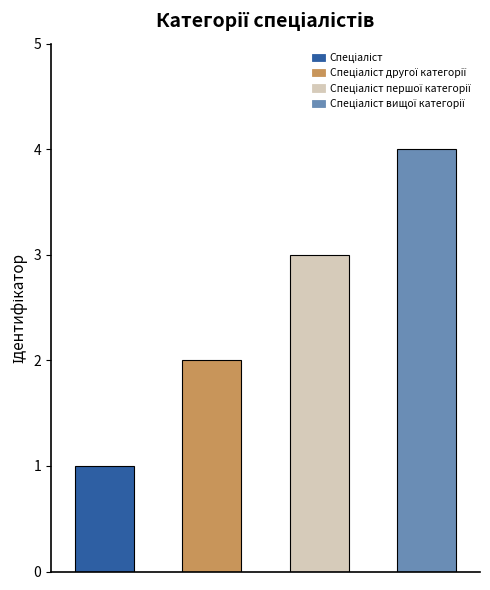

The value at Спеціаліст is 0. True or false?

False